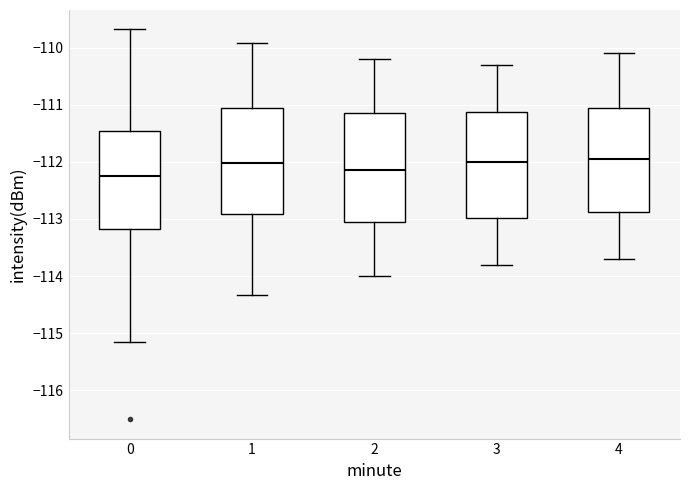

Where does the upper whisker of the box at x = 2 end on the y-axis? The values are not printed on the chart, so give them approximately, as read against the axis.

-110.2